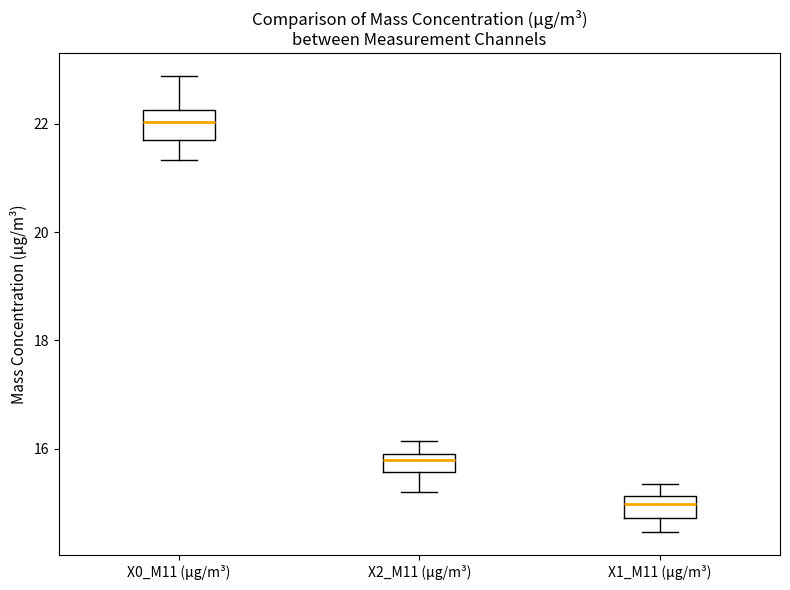

Which box's median line is the lowest?

X1_M11 (μg/m³)